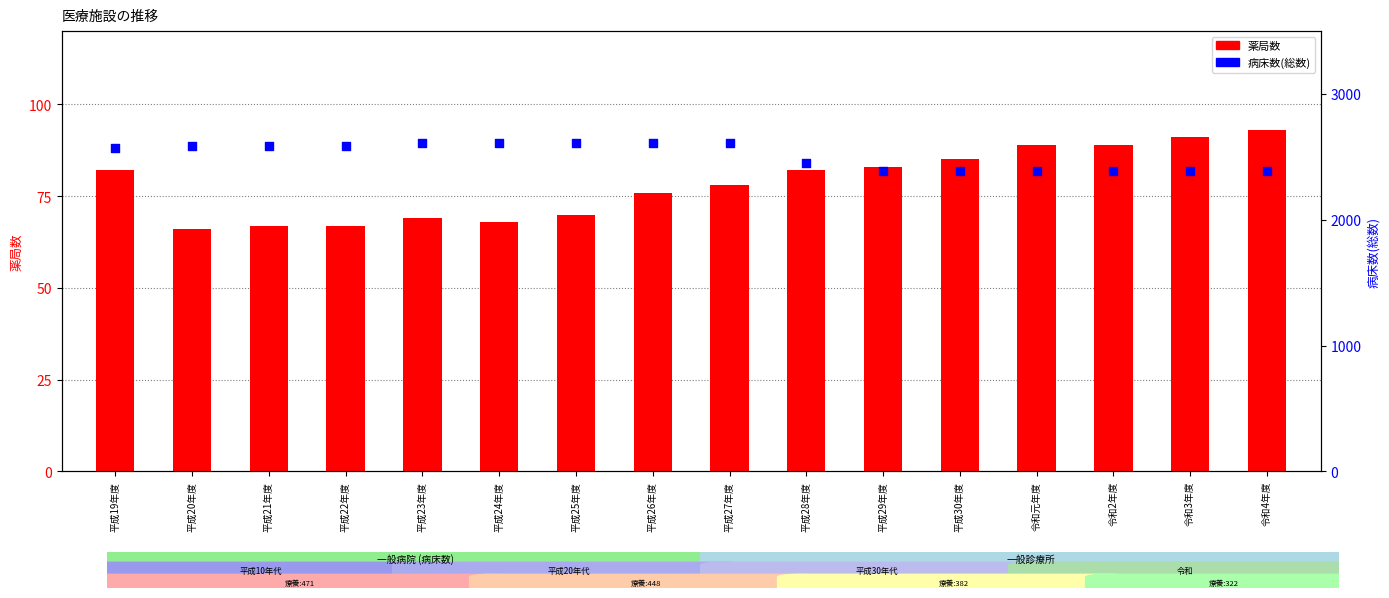

What is the total value across all series at 平成22年度?

2655